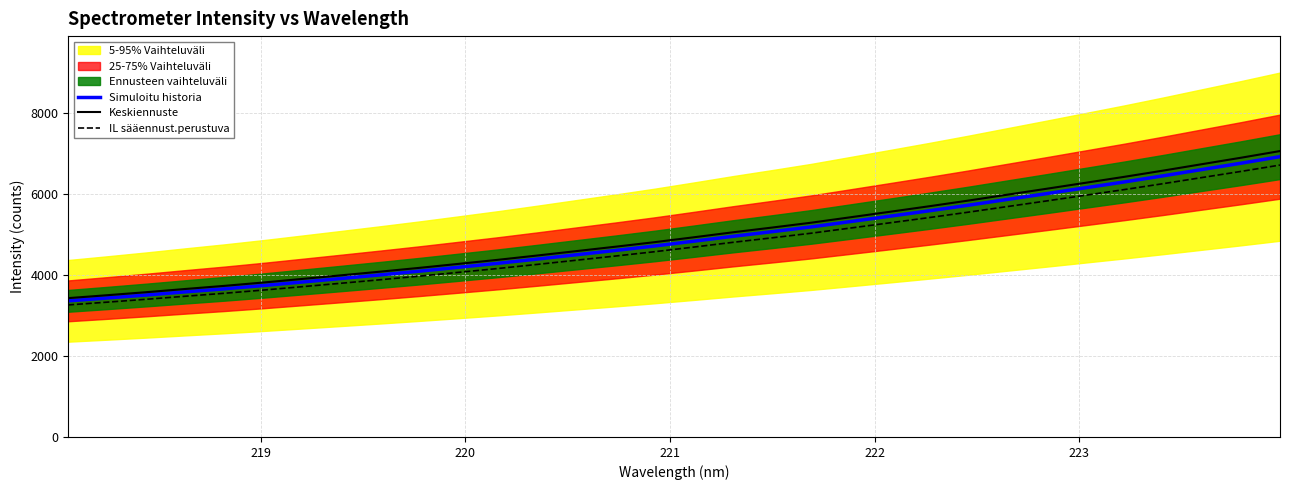

What is the minimum value for Simuloitu historia?

3360.8